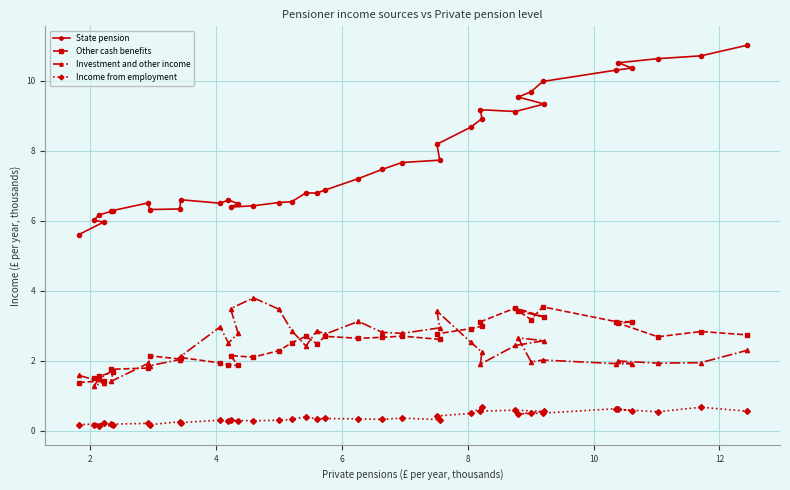

What is the value of the Income from employment point at the 32nd from the left?

0.5